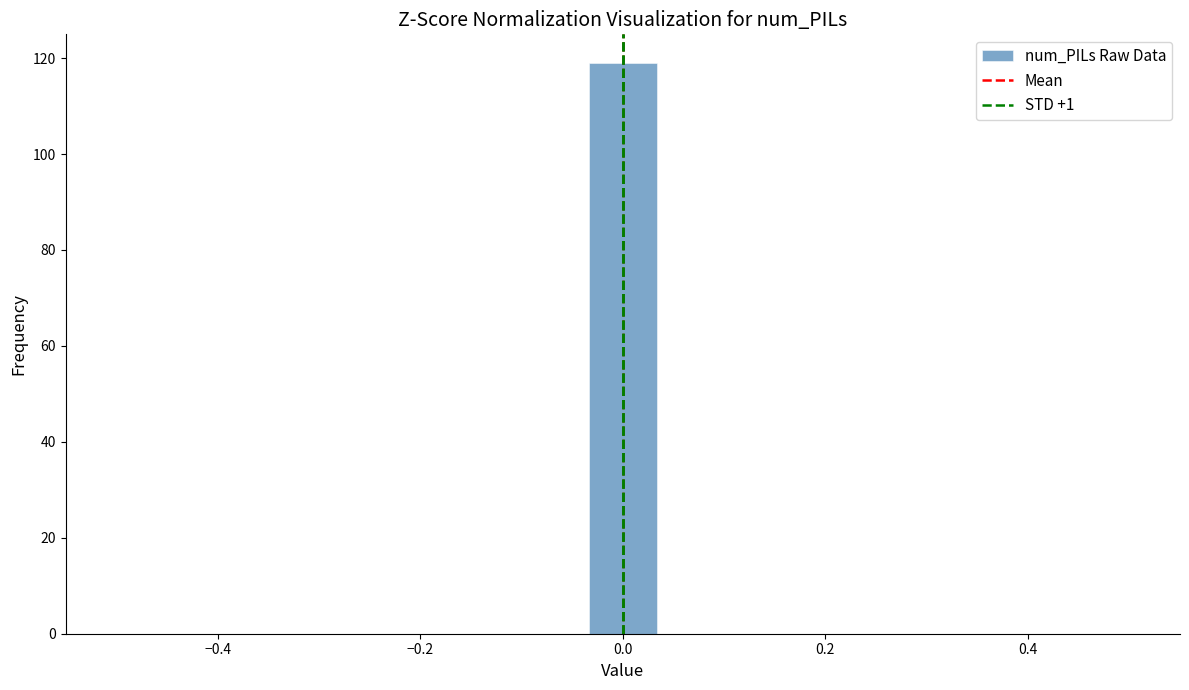

Read against the x-axis, roughly where is the centre of the tallest bar?

0.00